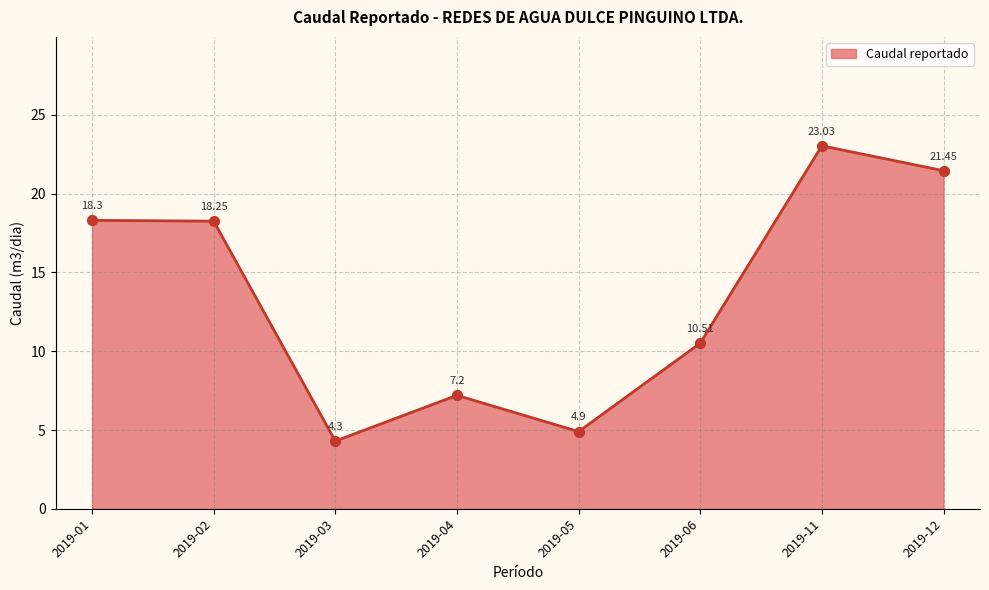

Approximately how many times larger is the value at 2019-03 compared to 2019-11?

0.2